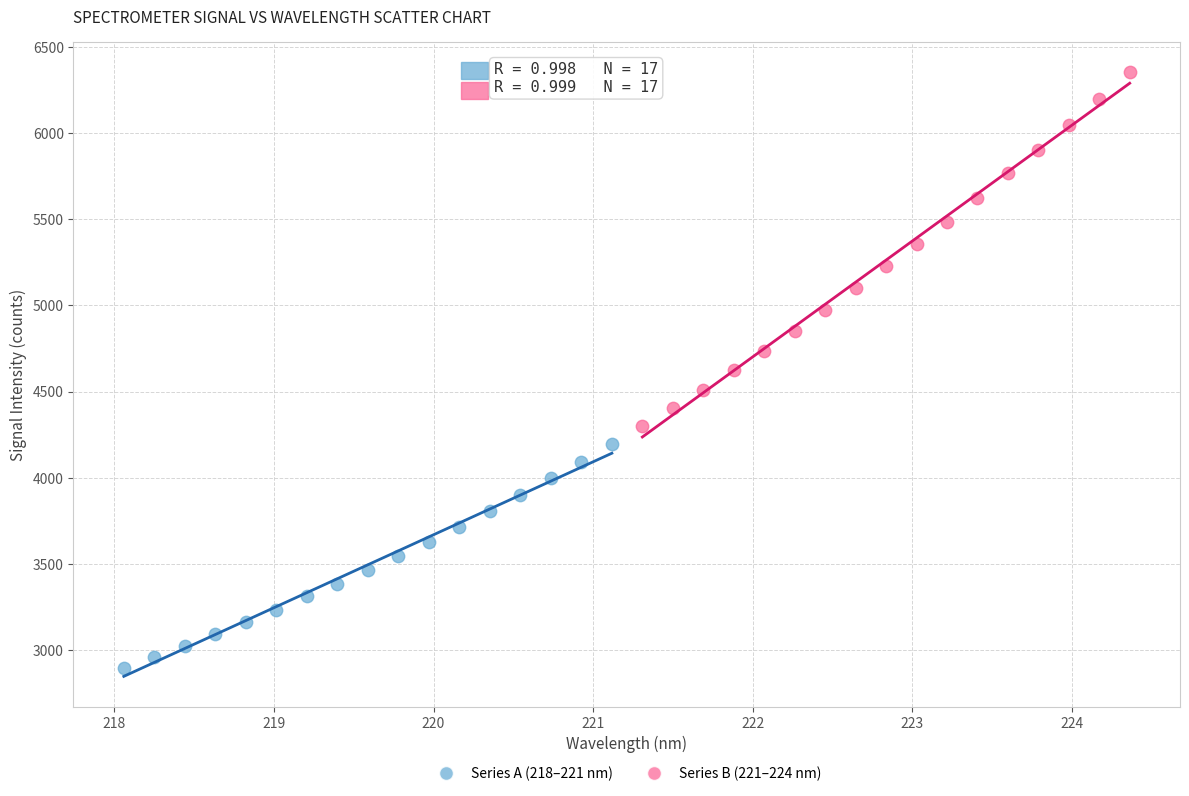

Which series reaches the maximum Y coordinate?

Series B (221–224 nm)